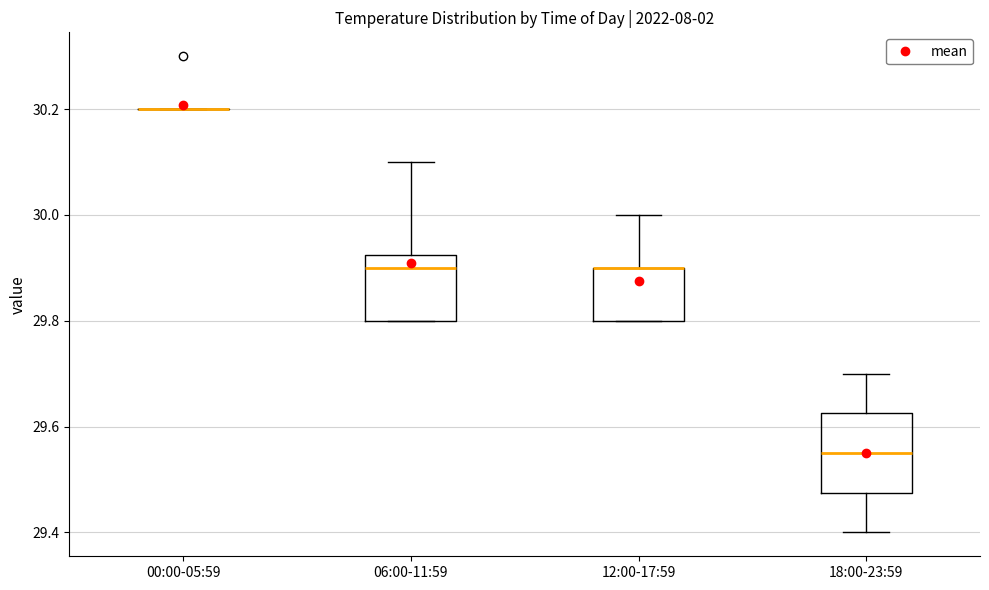

Where does the lower whisker of the box for 18:00-23:59 end on the y-axis? The values are not printed on the chart, so give them approximately, as read against the axis.

29.40